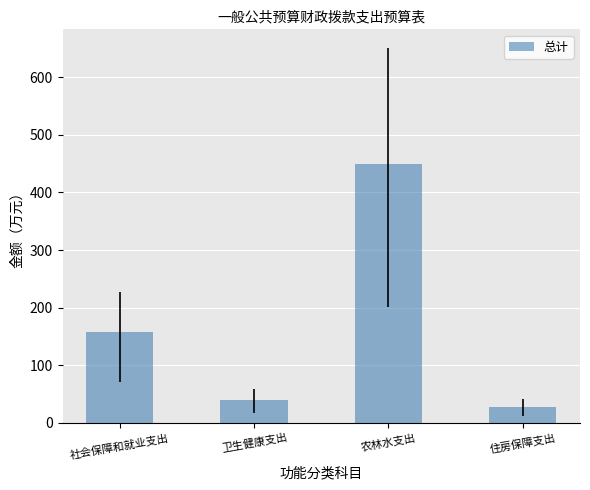

How many data points does each series have?

4